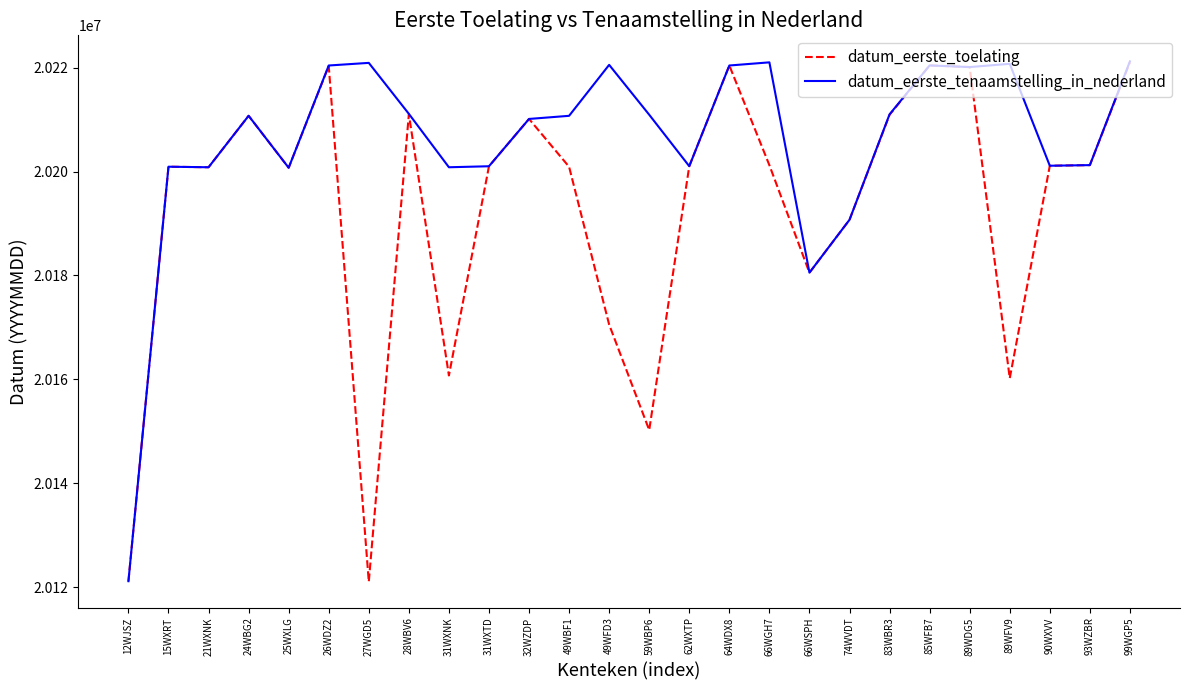

Count the number of categories in the chart.

26